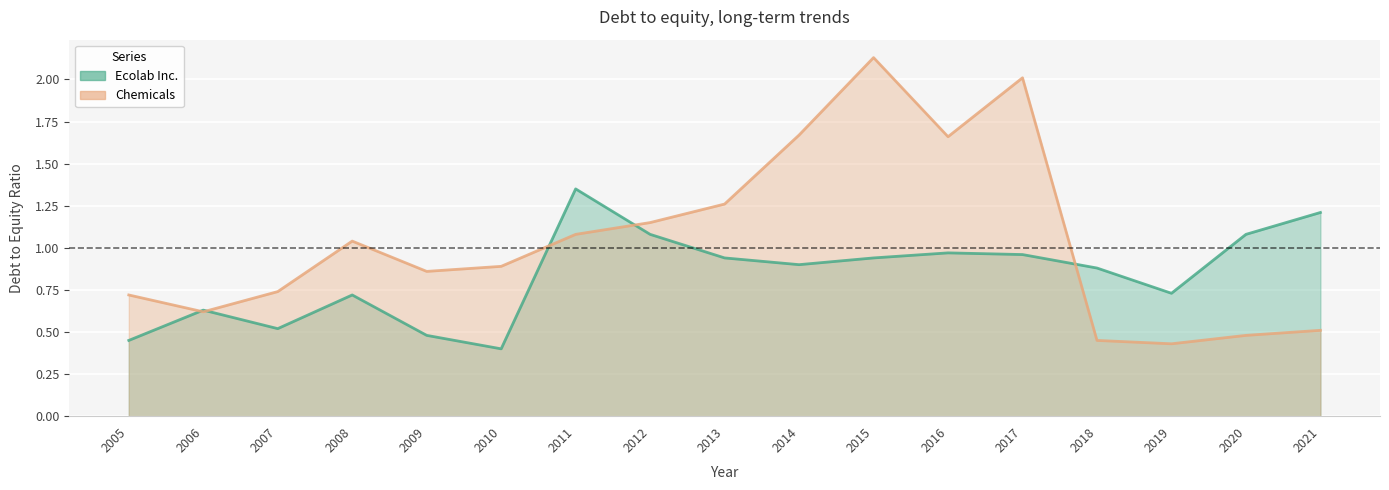

Reading left to right, extract all data points from this chart.

Ecolab Inc.: 0.5	0.6	0.5	0.7	0.5	0.4	1.4	1.1	0.9	0.9	0.9	1.0	1.0	0.9	0.7	1.1	1.2
Chemicals: 0.7	0.6	0.7	1.0	0.9	0.9	1.1	1.1	1.3	1.7	2.1	1.7	2.0	0.5	0.4	0.5	0.5